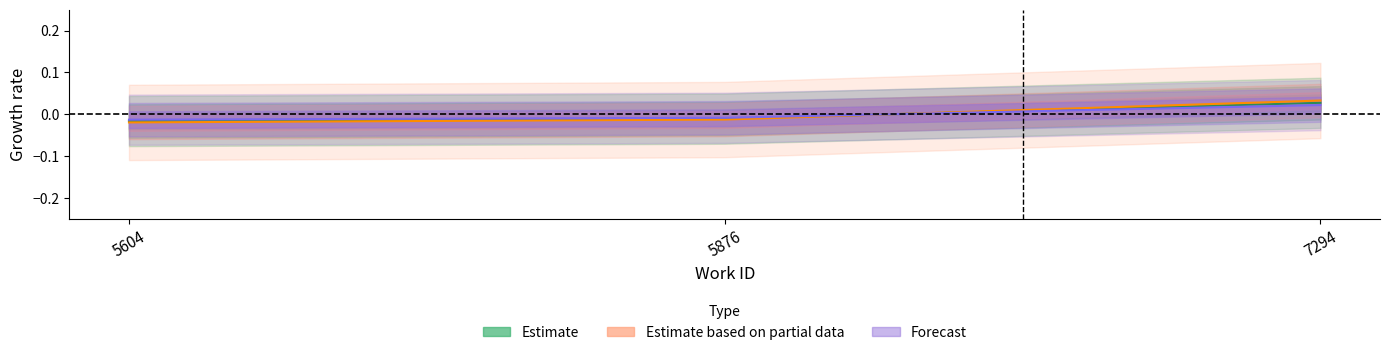

How many lines are shown in the chart?

3